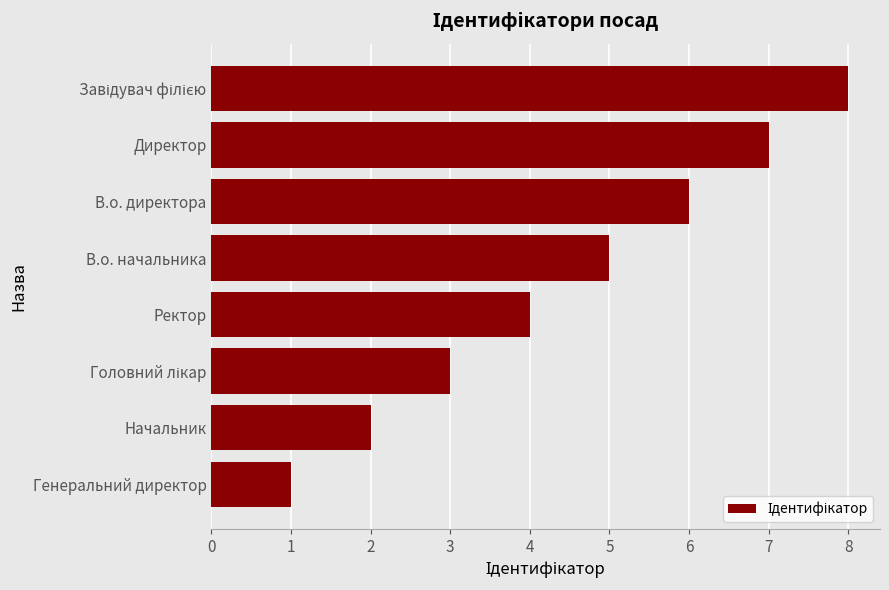

What is the change in value from В.о. начальника to В.о. директора?

+1